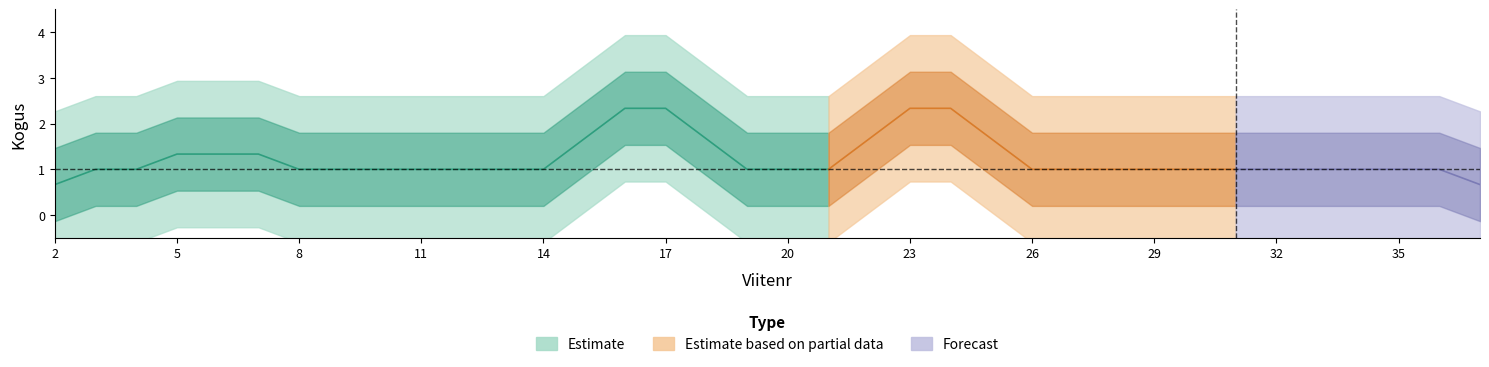

What is the difference between the maximum and second lowest values?

2